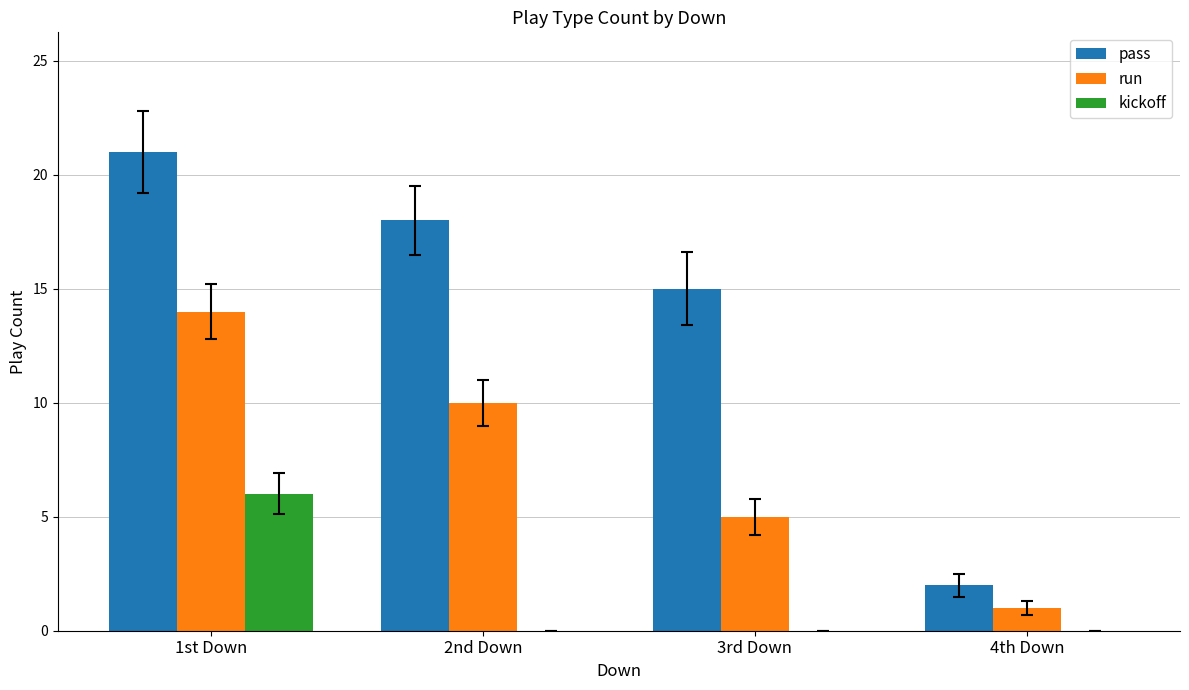

Are the bars grouped side by side (vs. stacked)?

Yes